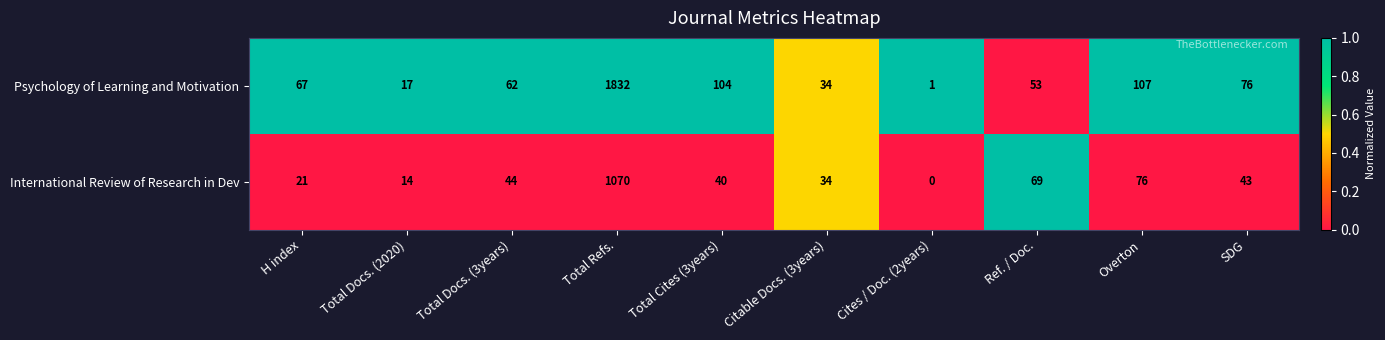

Which category has the highest value across all series?

Total Refs.